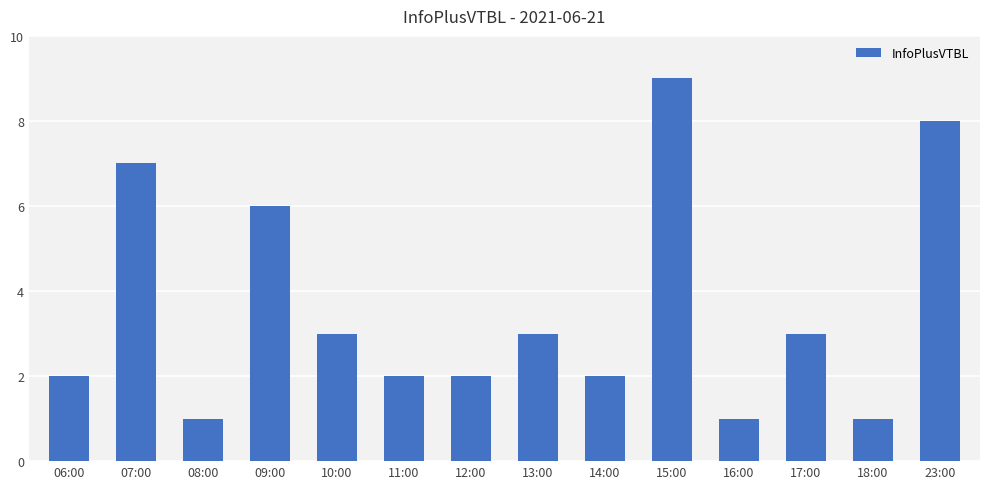

True or false: the data shows 9 at 15:00.

True